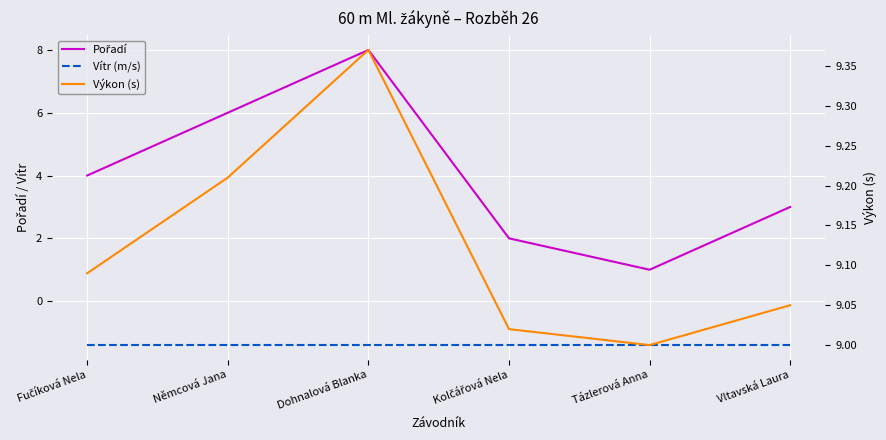

How many interior local valleys does the Výkon (s) series have?

1